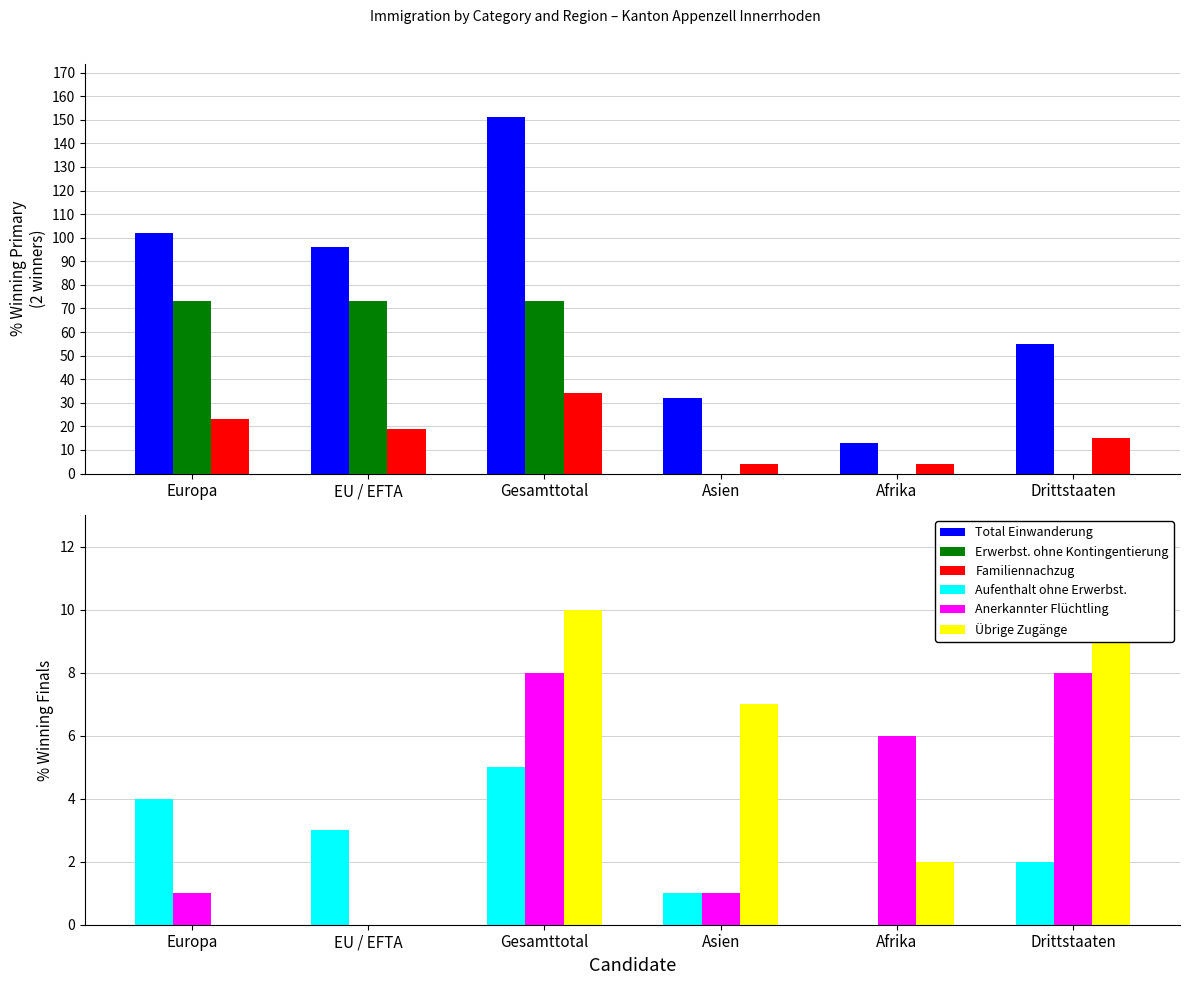

How many groups of bars are there?

6